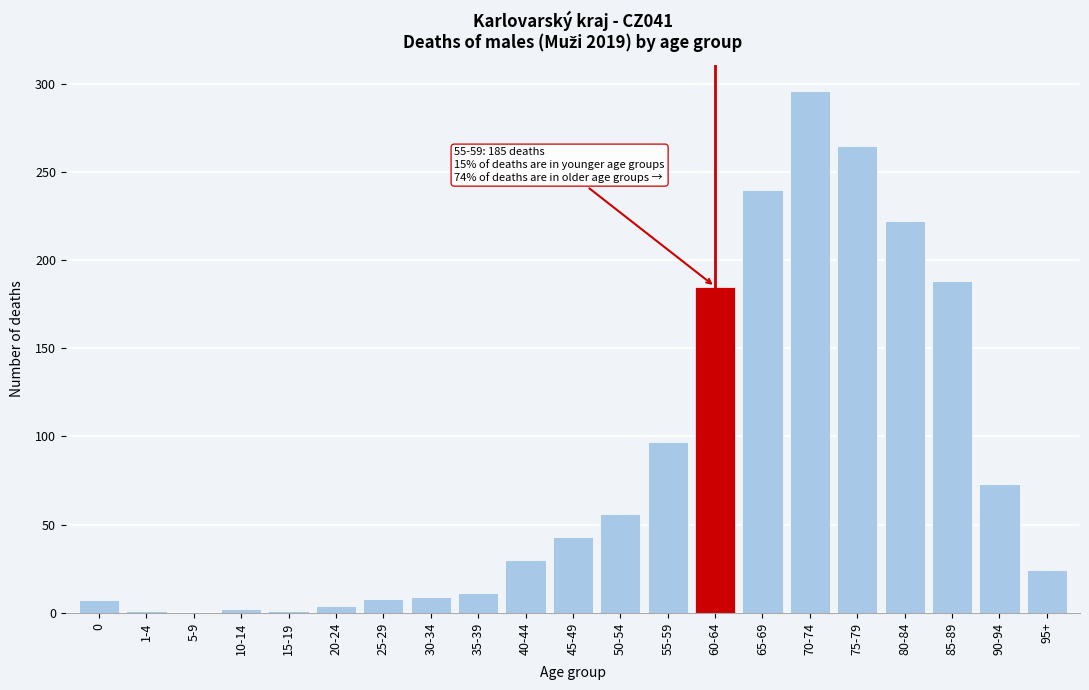

The chart shows a value of 527 at 70-74. True or false?

False